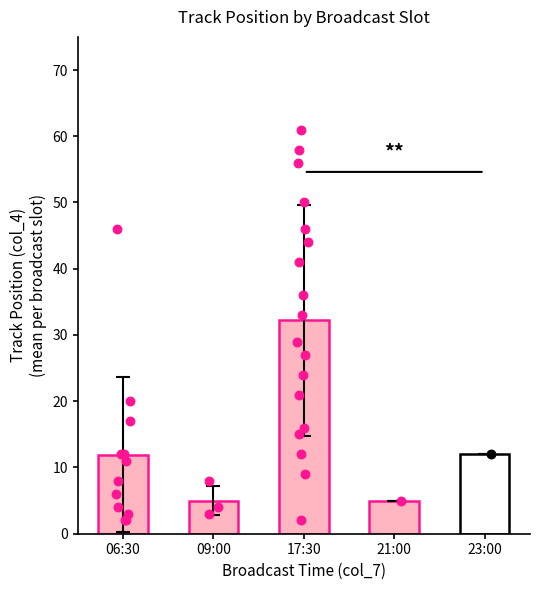

Between 06:30 and 21:00, which is larger?

06:30